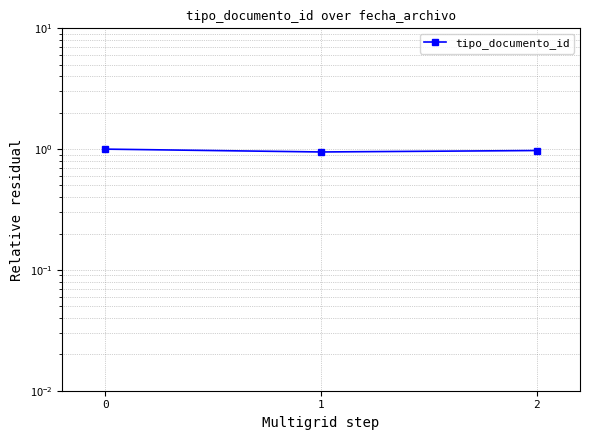

Does the chart have visible grid lines?

Yes